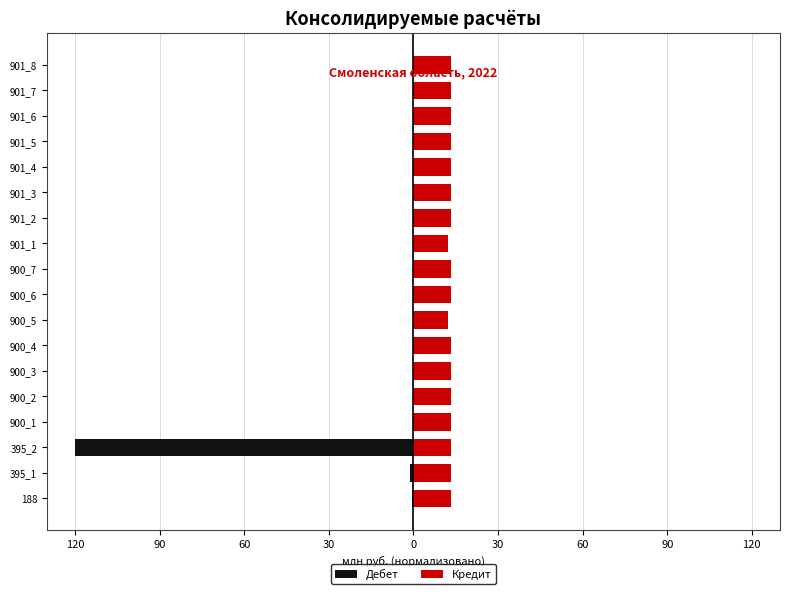

How many values in the Кредит series are below 13?

2